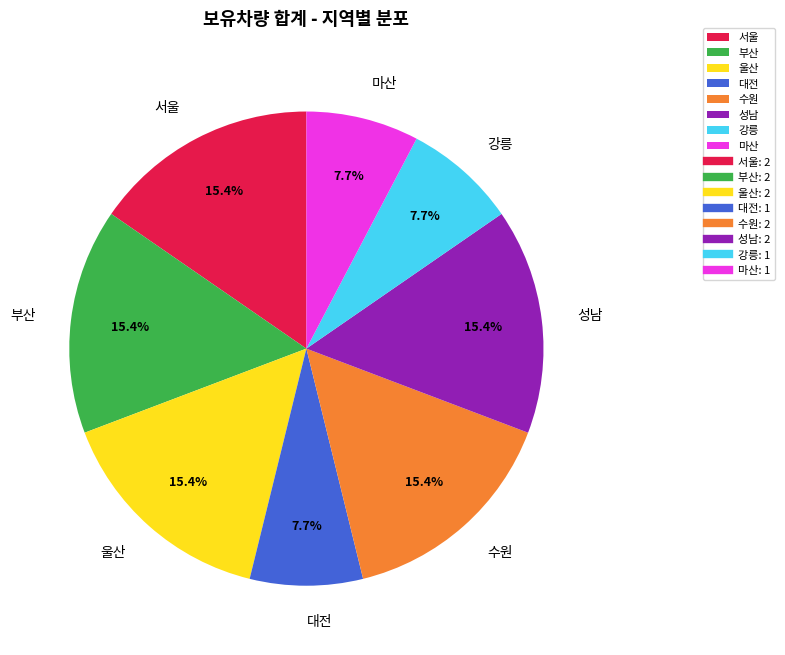

Does 대전 account for over 50% of the chart?

No